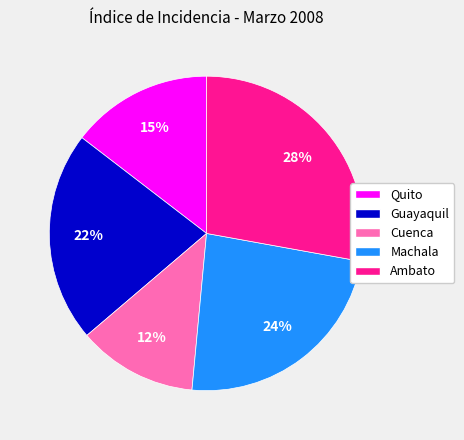

Between Guayaquil and Quito, which is larger?

Guayaquil